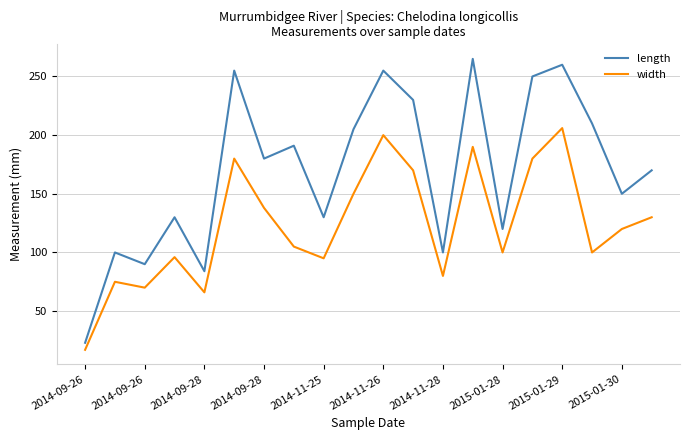

How many lines are shown in the chart?

2